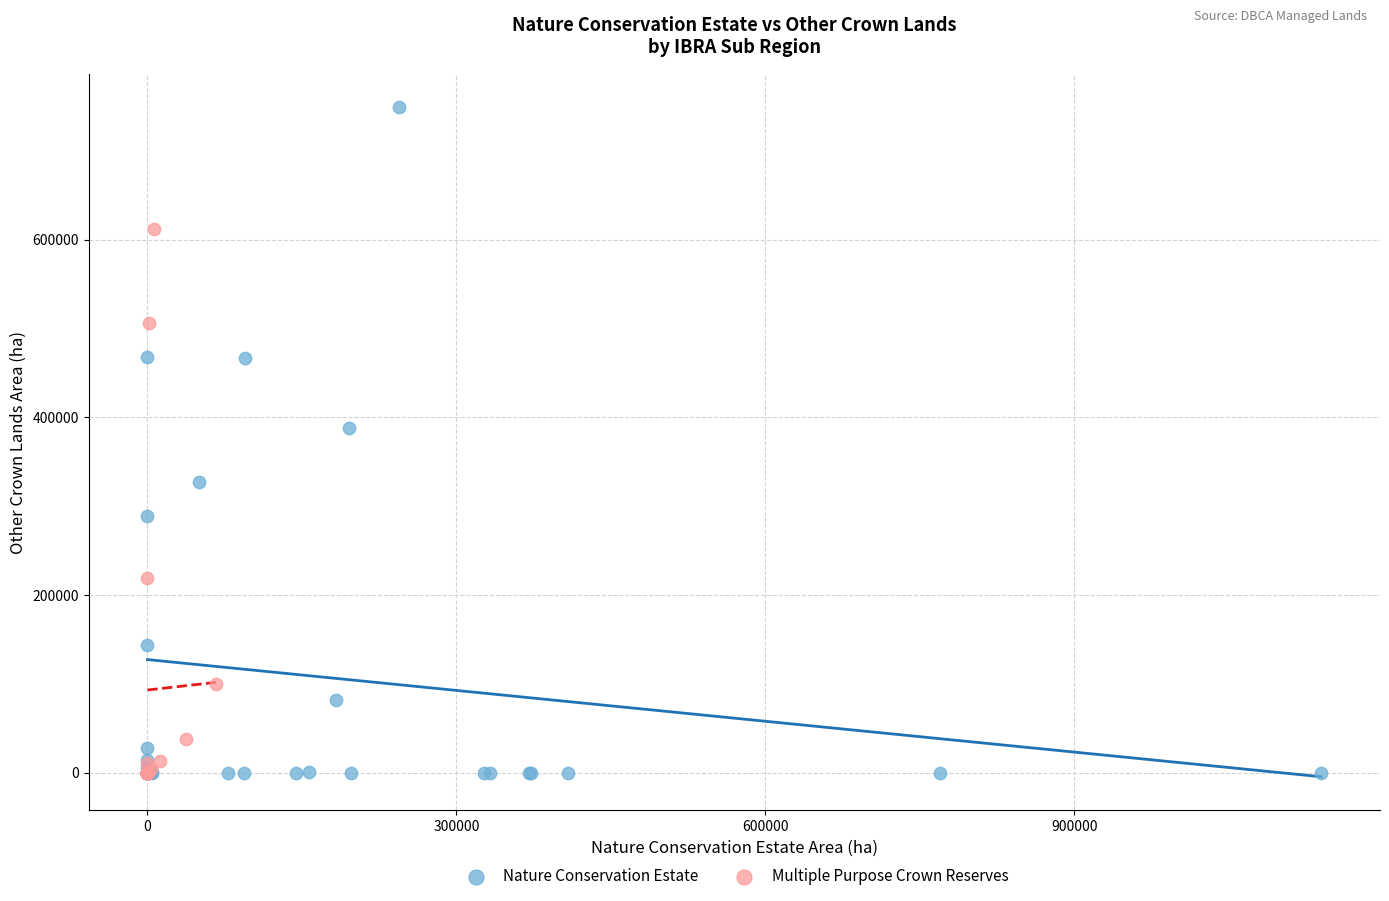

Which series has the largest Y range (max minus min)?

Nature Conservation Estate